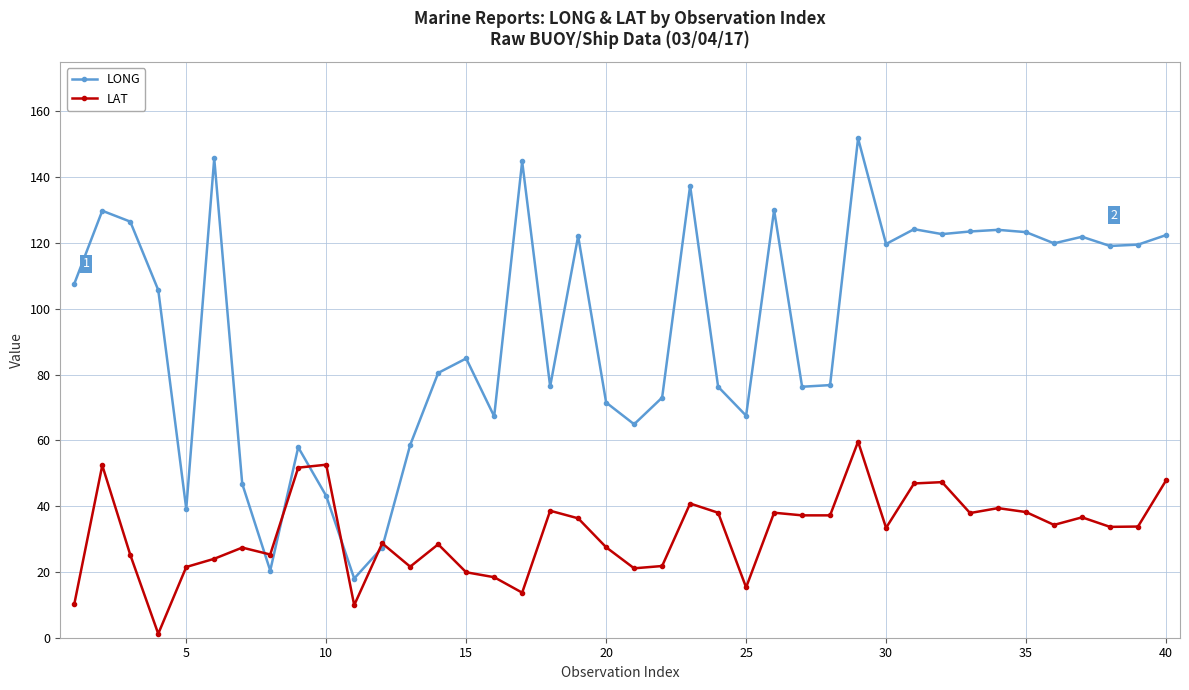

List the series in order of their peak value, highest first.

LONG, LAT